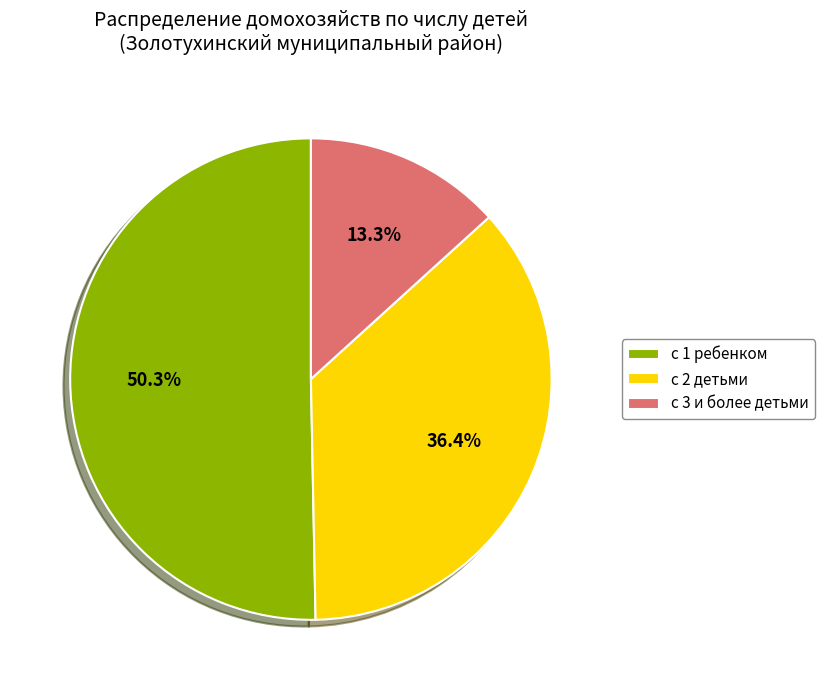

To the nearest percent, what is the difference between the largest and smallest slice percentages?

37%